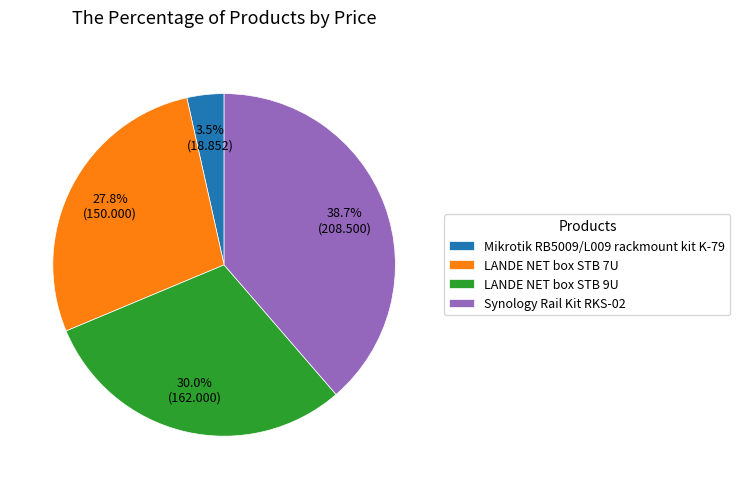

To the nearest percent, what percentage of the pie is LANDE NET box STB 9U?

30%